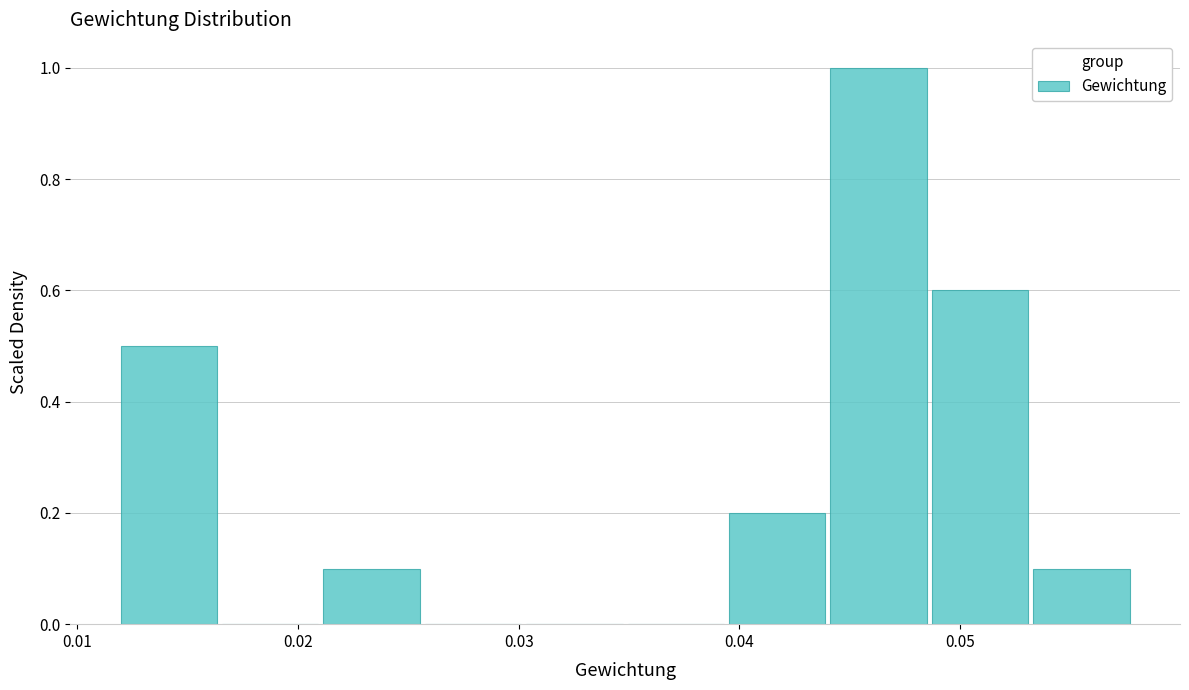

Reading left to right, list every bar in this chart as the range it spans on the x-axis followed by its height. Neither the bar edges nor the heights are printed on the chart, so give them approximately, as read against the axes.

0.012 to 0.017: 0.5
0.017 to 0.021: 0
0.021 to 0.026: 0.1
0.026 to 0.030: 0
0.030 to 0.035: 0
0.035 to 0.040: 0
0.040 to 0.044: 0.2
0.044 to 0.049: 1.0
0.049 to 0.053: 0.6
0.053 to 0.058: 0.1